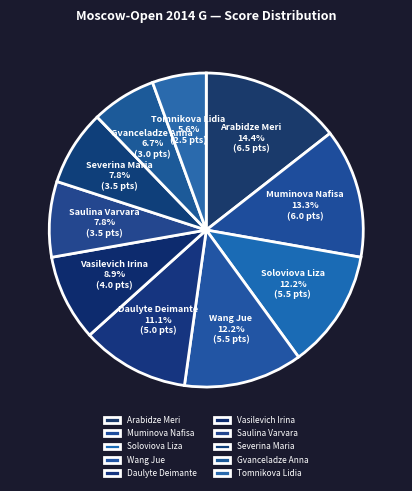

To the nearest percent, what is the difference between the largest and smallest slice percentages?

9%